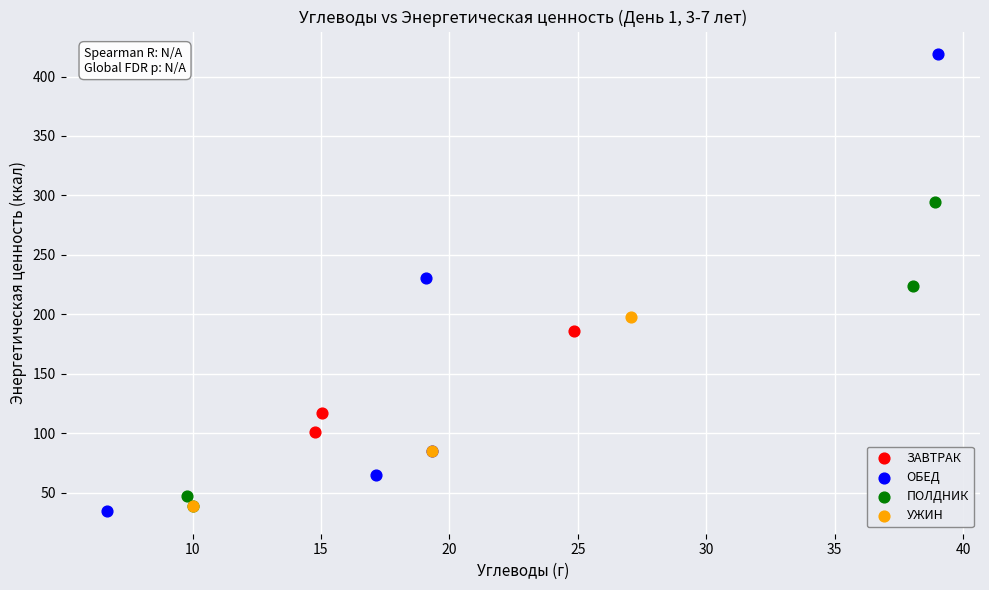

Which series contains the lowest Y value?

ОБЕД